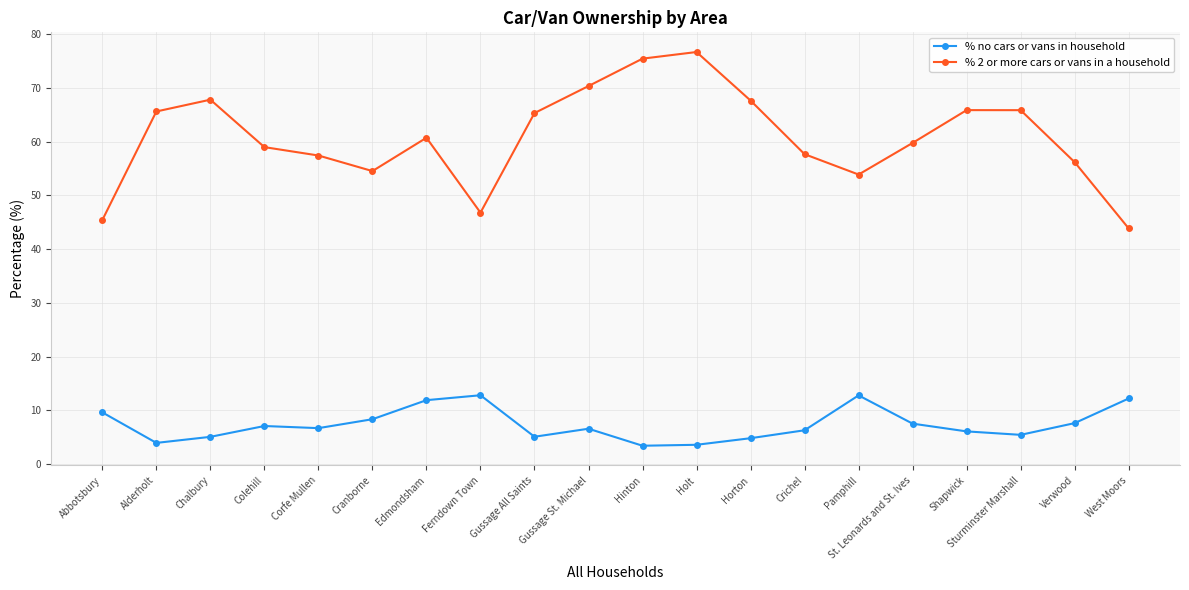

Which series has the largest range (max minus min)?

% 2 or more cars or vans in a household